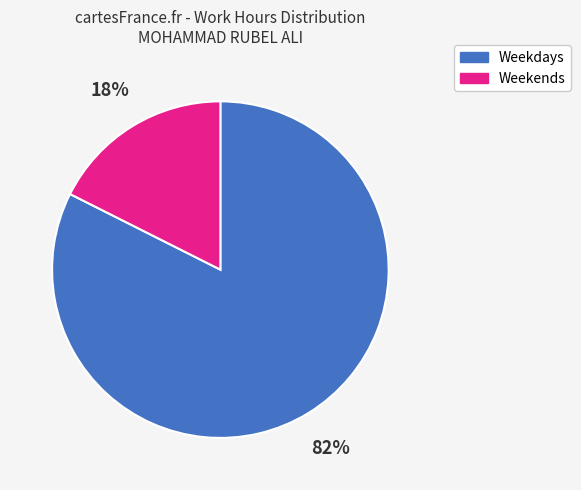

Is there a majority slice in this chart?

Yes